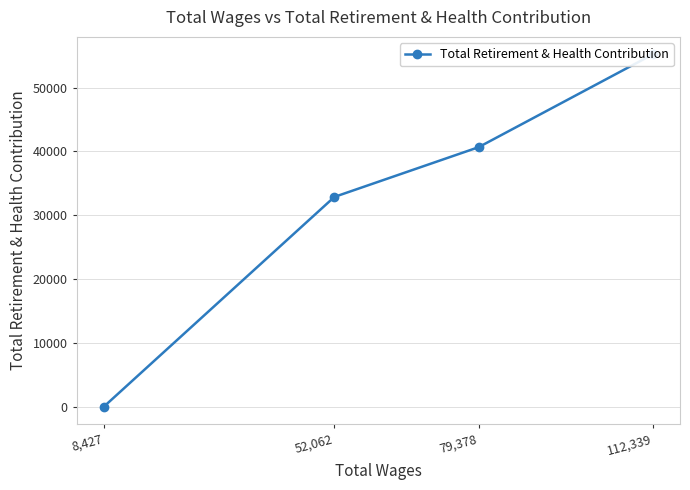

The chart shows a value of 32858 at 52,062. True or false?

True